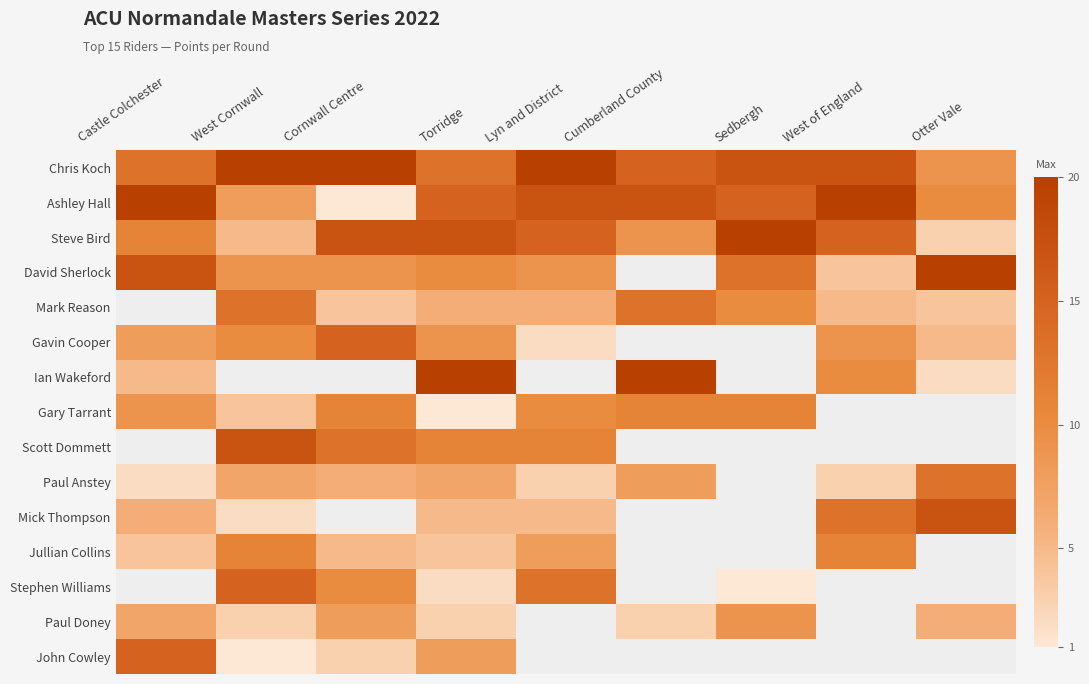

Which series has the largest total across all categories?

Chris Koch